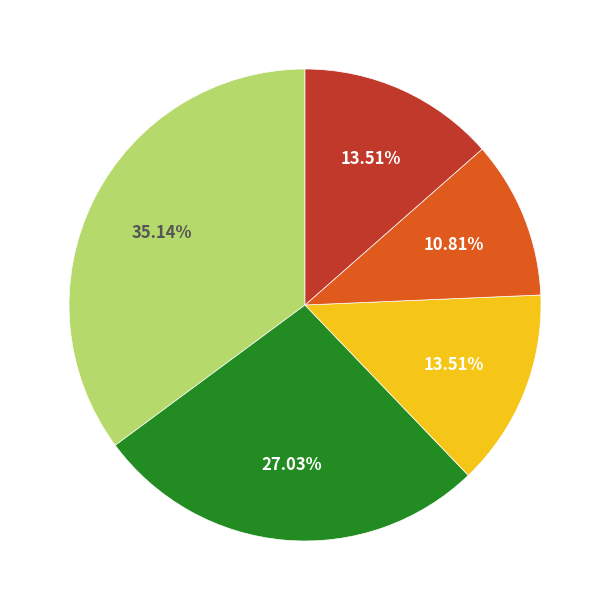

How many slices are in this pie chart?

5